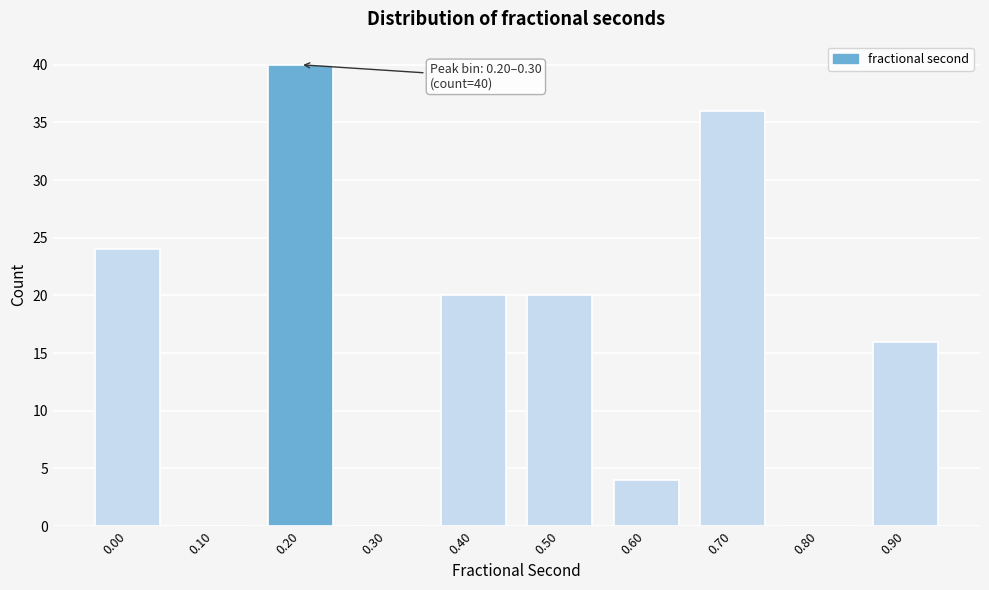

Reading left to right, what are all the values shown in this chart?

0.00=24	0.10=0	0.20=40	0.30=0	0.40=20	0.50=20	0.60=4	0.70=36	0.80=0	0.90=16